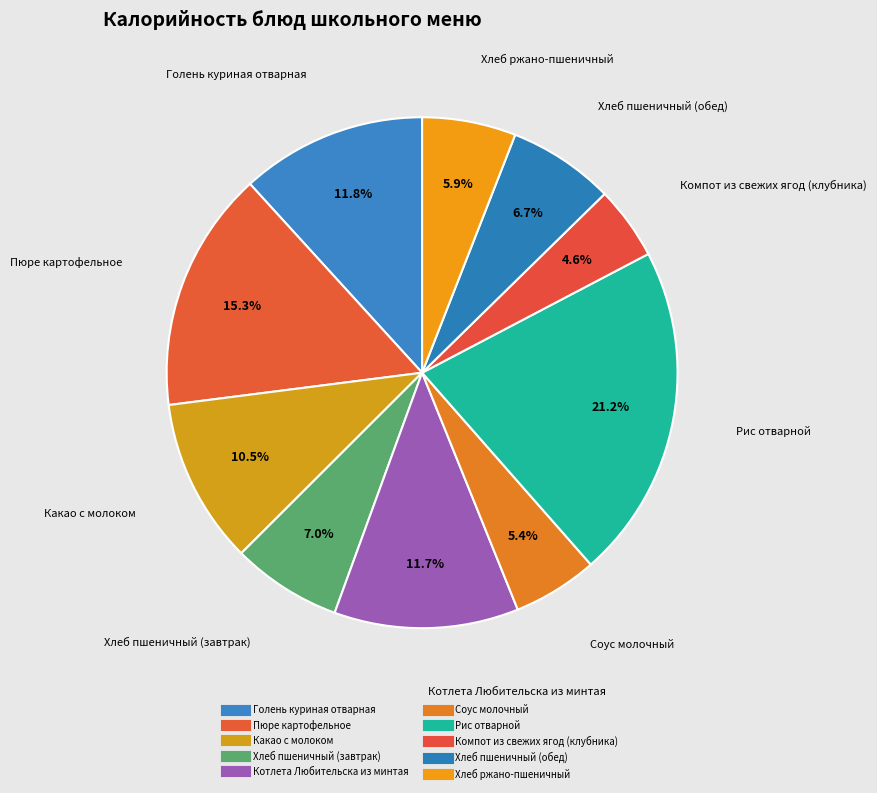

Is it true that Голень куриная отварная is 26% of the pie?

False